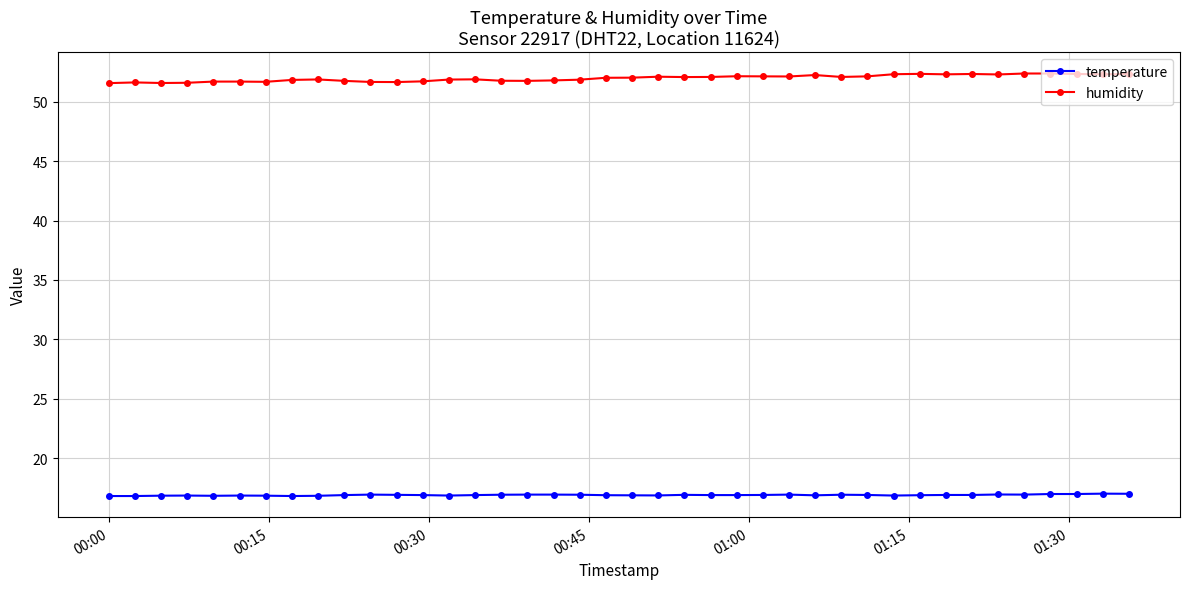

Rank the series by their average value, from highest to lowest.

humidity, temperature